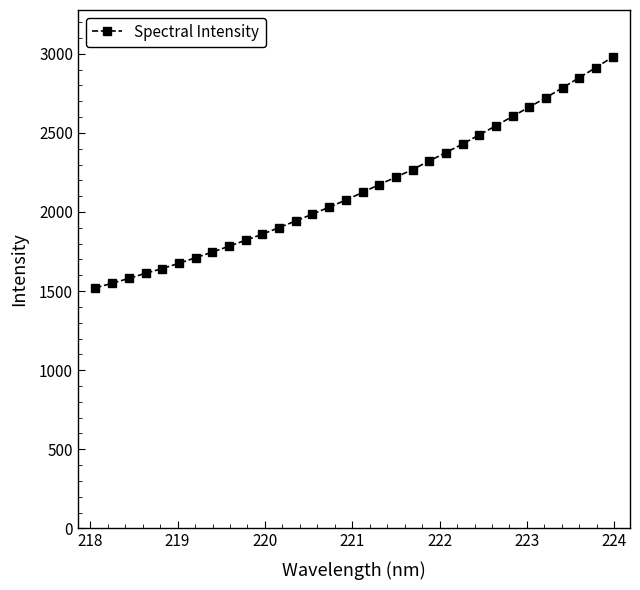

Does the chart display data point markers on the line(s)?

Yes